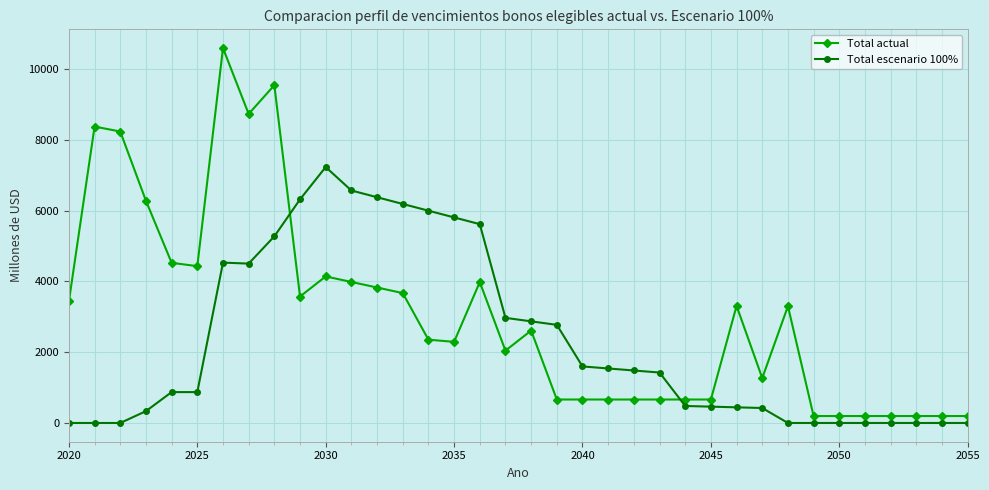

How many lines are shown in the chart?

2